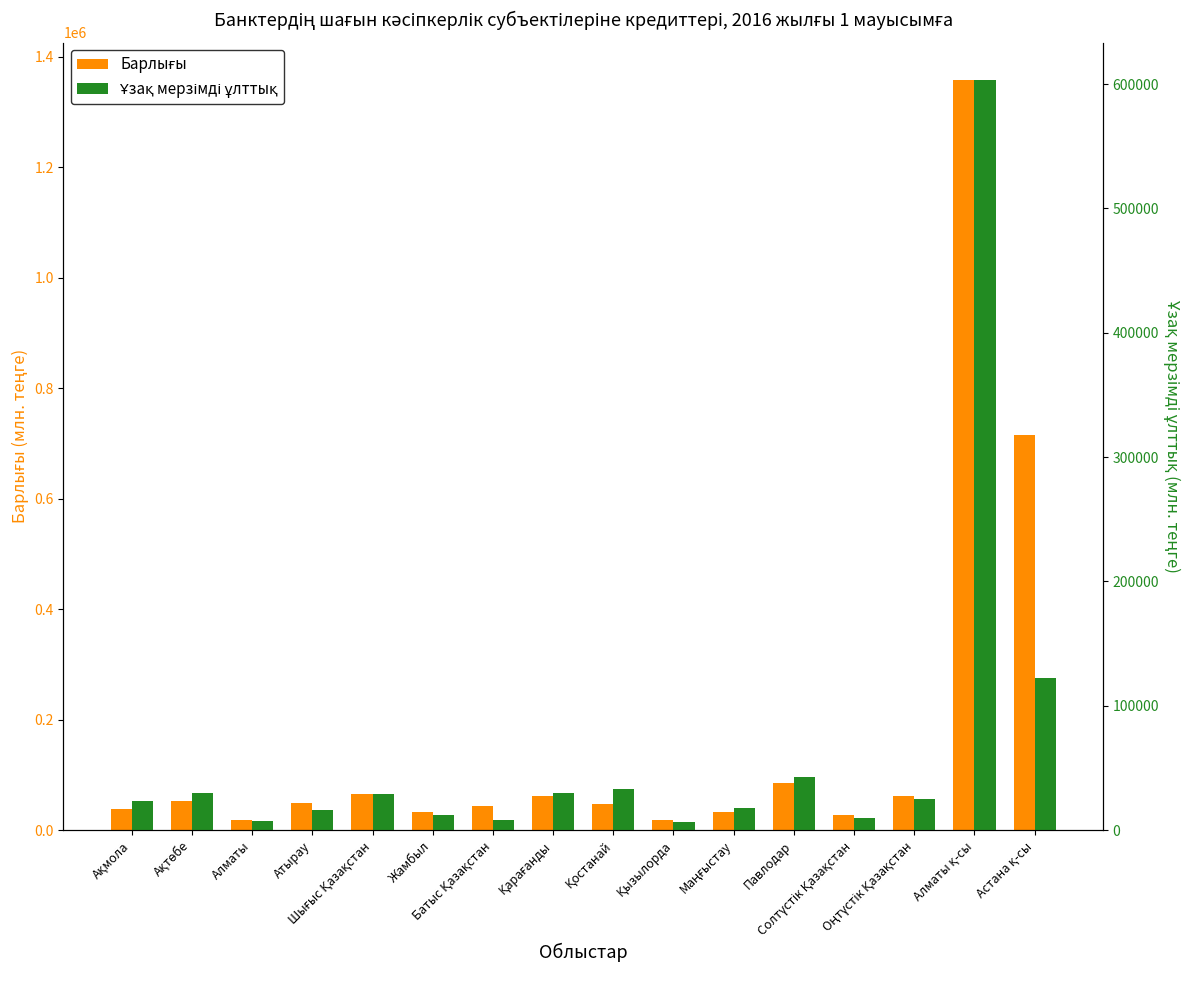

True or false: Барлығы has a value of 18757.5 at Ақмола.

False